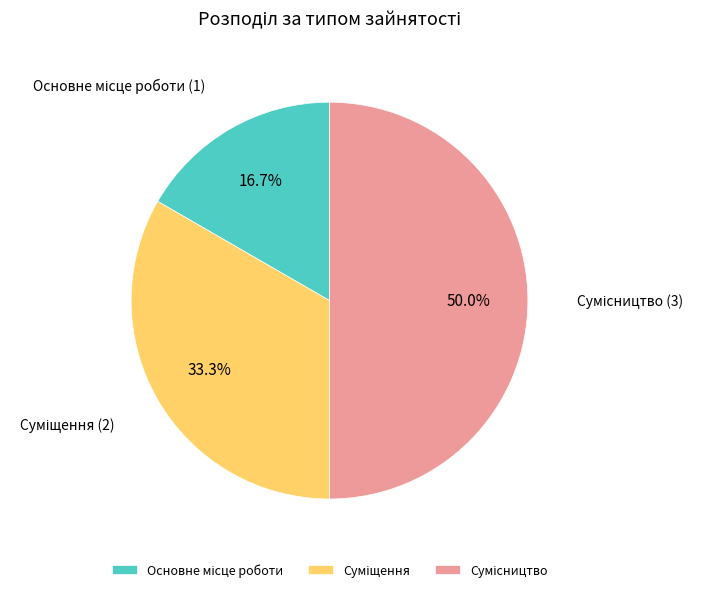

True or false: Сумісництво accounts for 50% of the total.

True